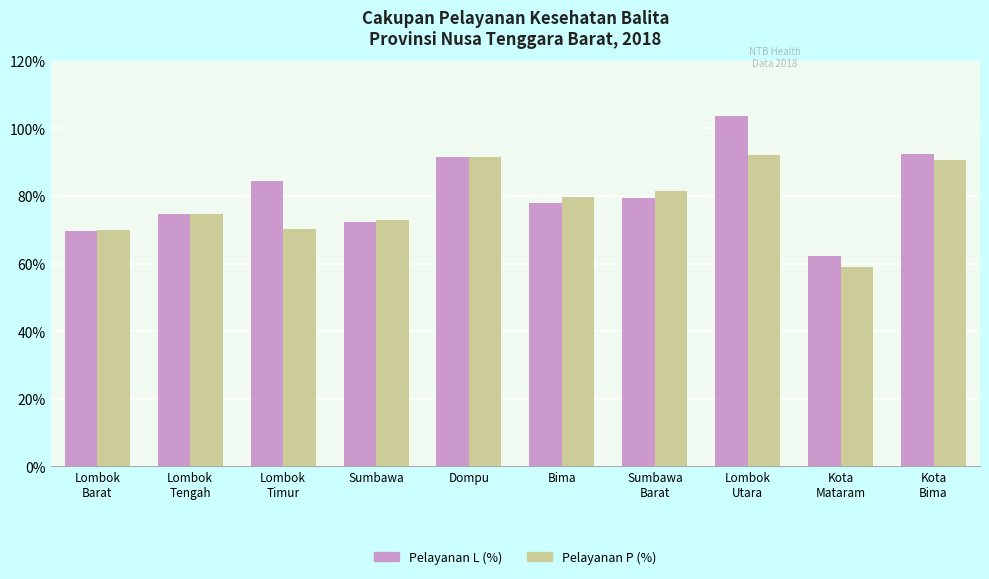

What is the total value across all series at Sumbawa?

145.1